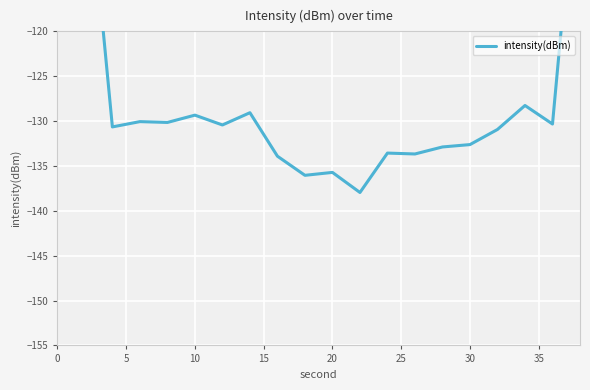

Reading left to right, list all the values displayed in this chart.

-65.5	-98.6	-130.6	-130.1	-130.1	-129.3	-130.4	-129.1	-133.9	-136.0	-135.7	-138.0	-133.6	-133.7	-132.9	-132.6	-130.9	-128.3	-130.3	-97.0